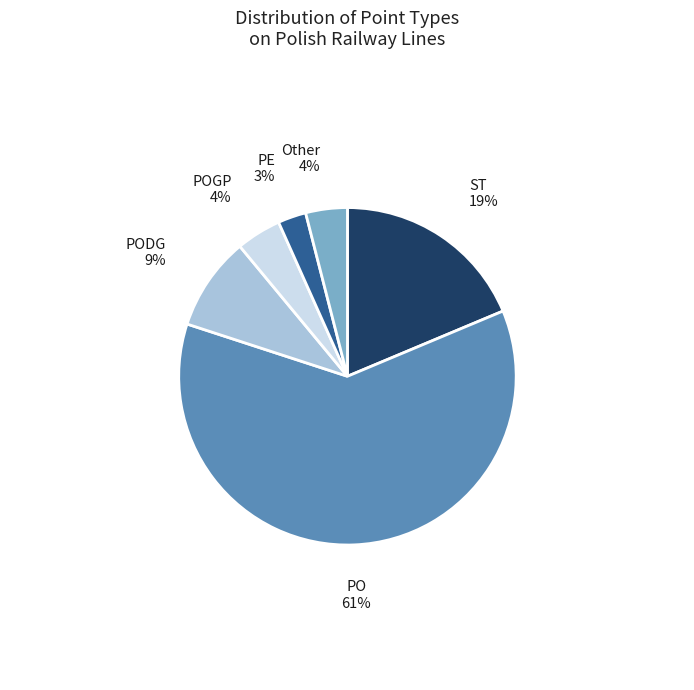

Does any single category account for the majority?

Yes